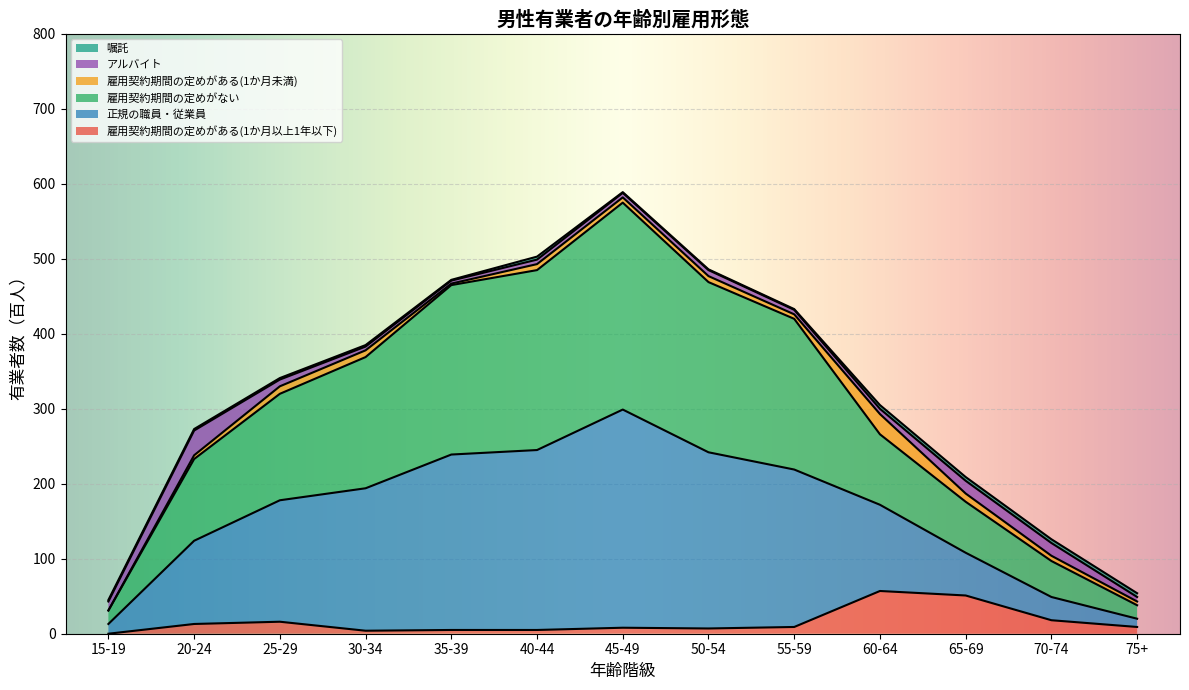

What is the sum of the 雇用契約期間の定めがある(1か月以上1年以下) values at 35-39 and 75+?

14